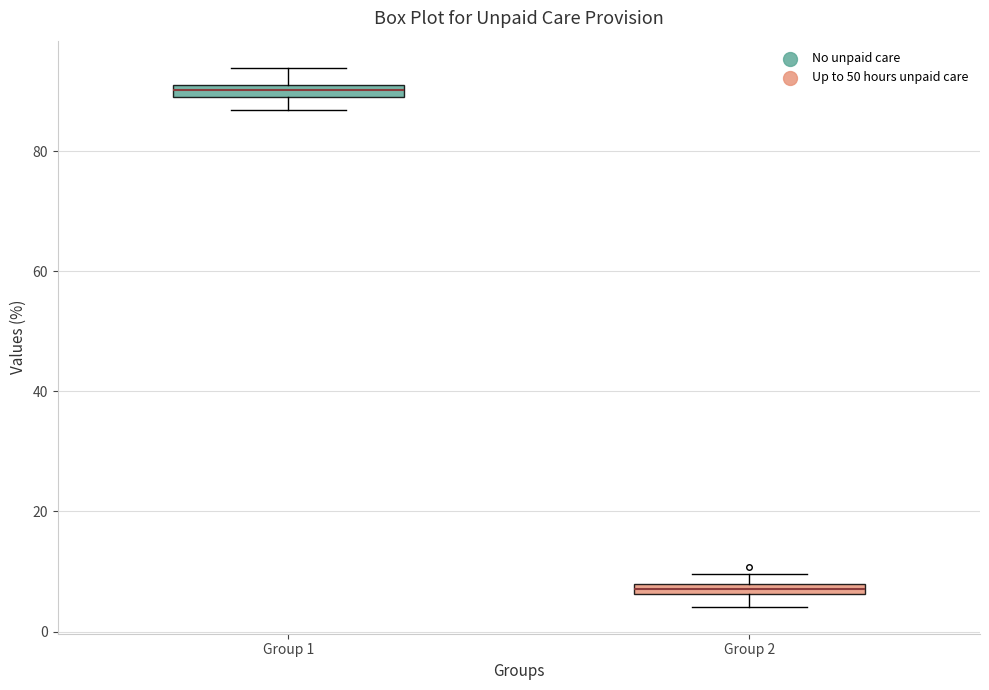

Which box has the highest median line?

Group 1